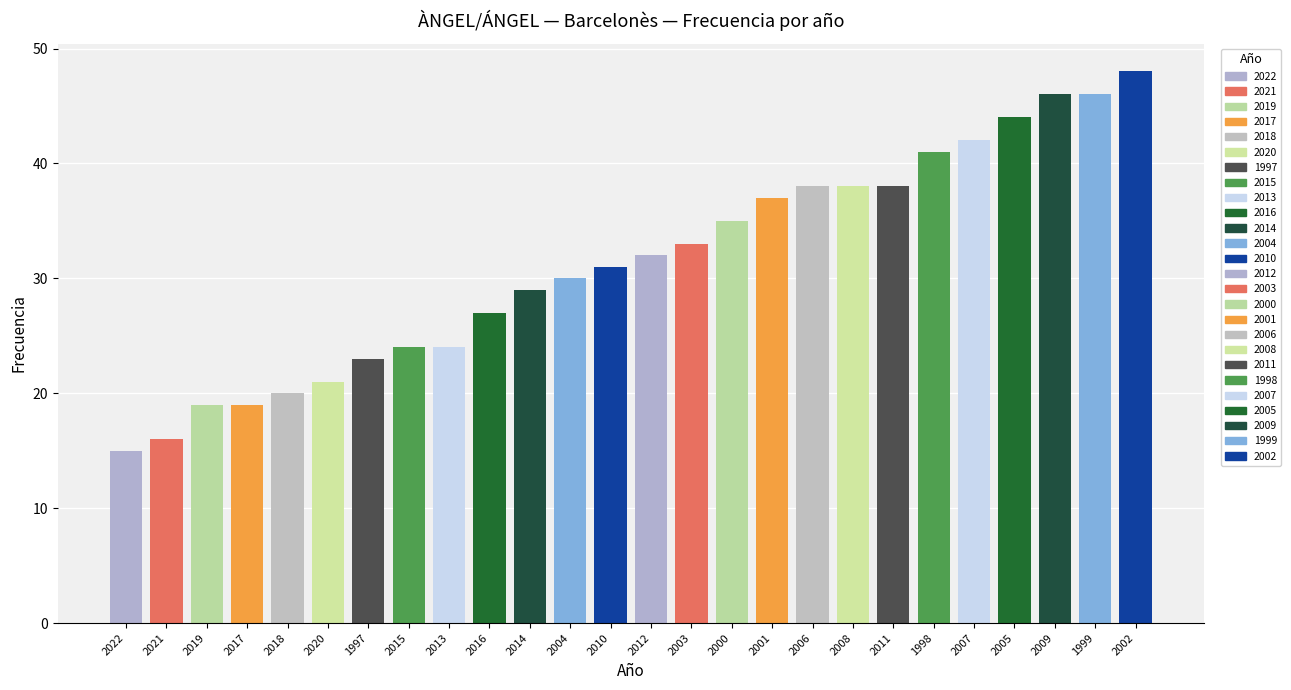

Is it true that the value at 1999 is 14?

False